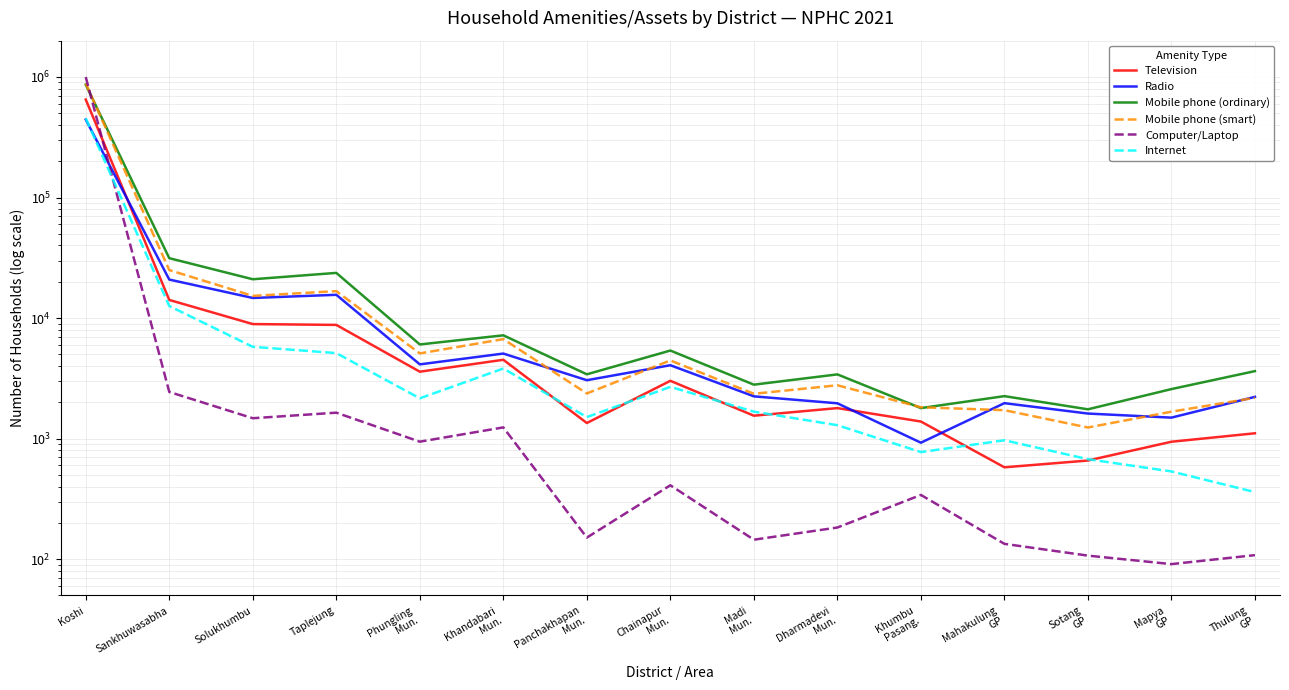

Does the chart display data point markers on the line(s)?

No